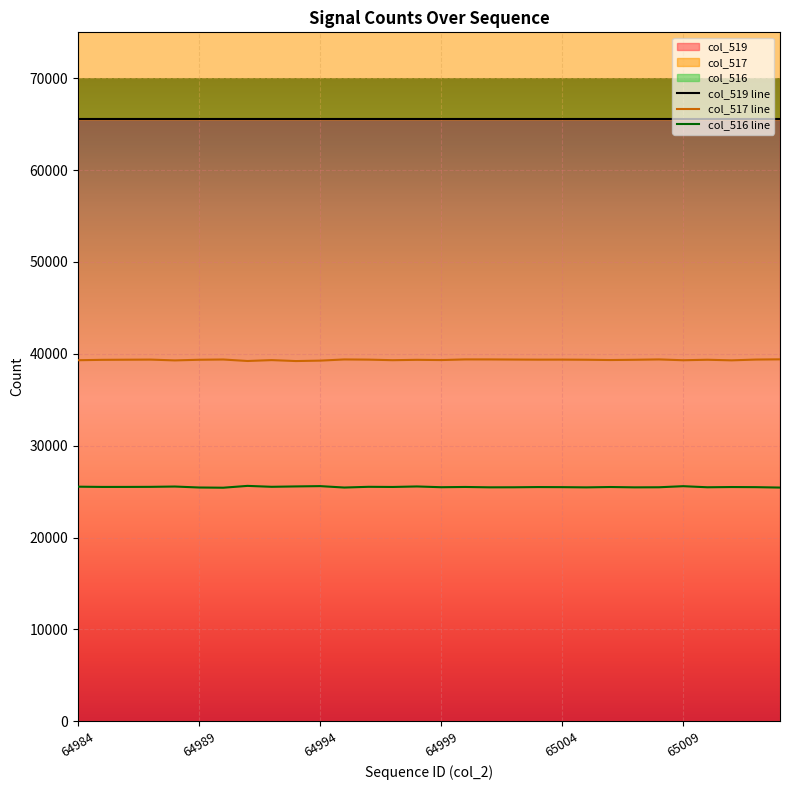

What is the sum of the col_517 values at 64984 and 65003?

78665